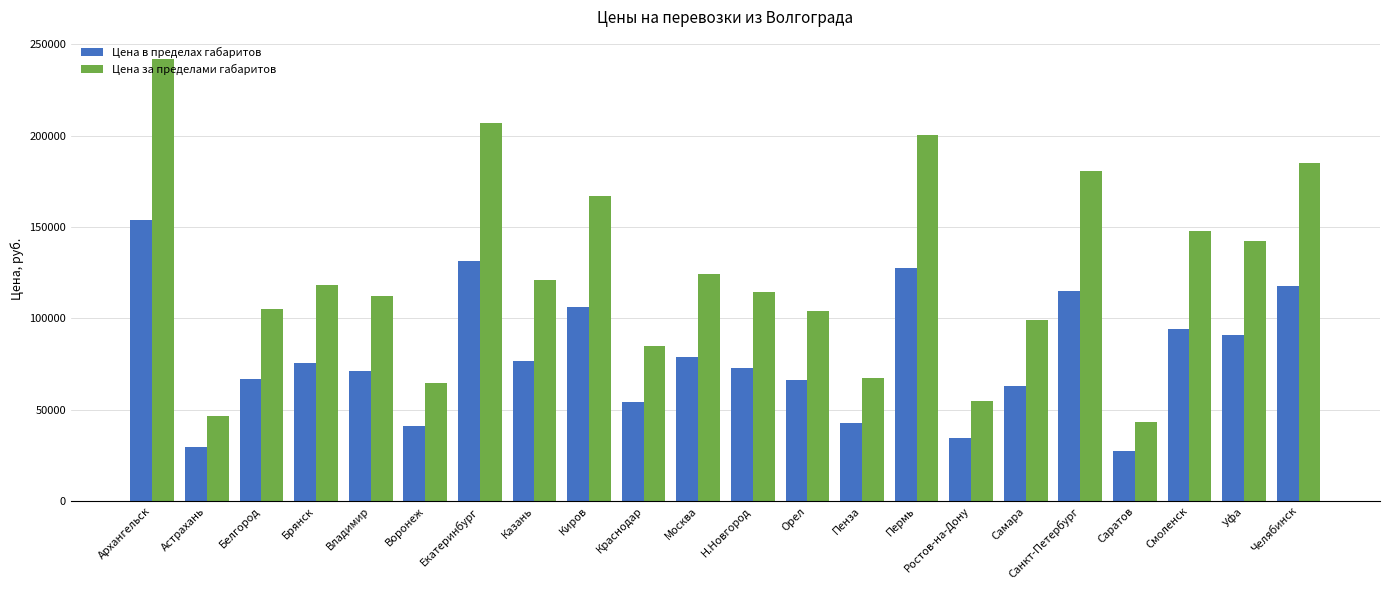

Is it true that Цена в пределах габаритов equals 154000 at Архангельск?

True